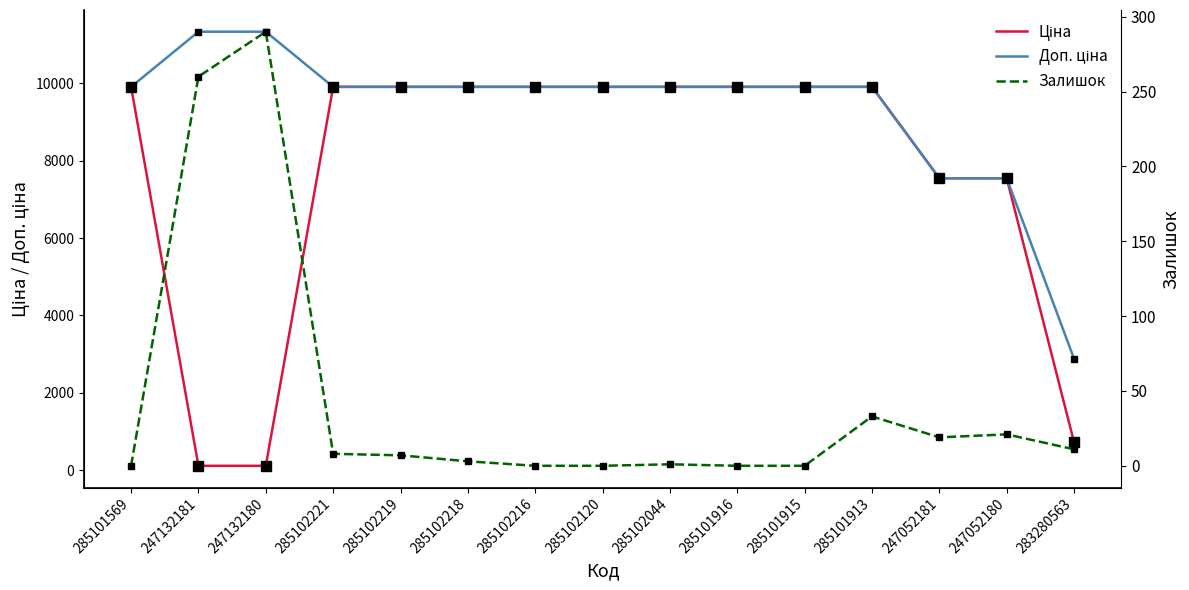

How many distinct data groups are displayed?

3